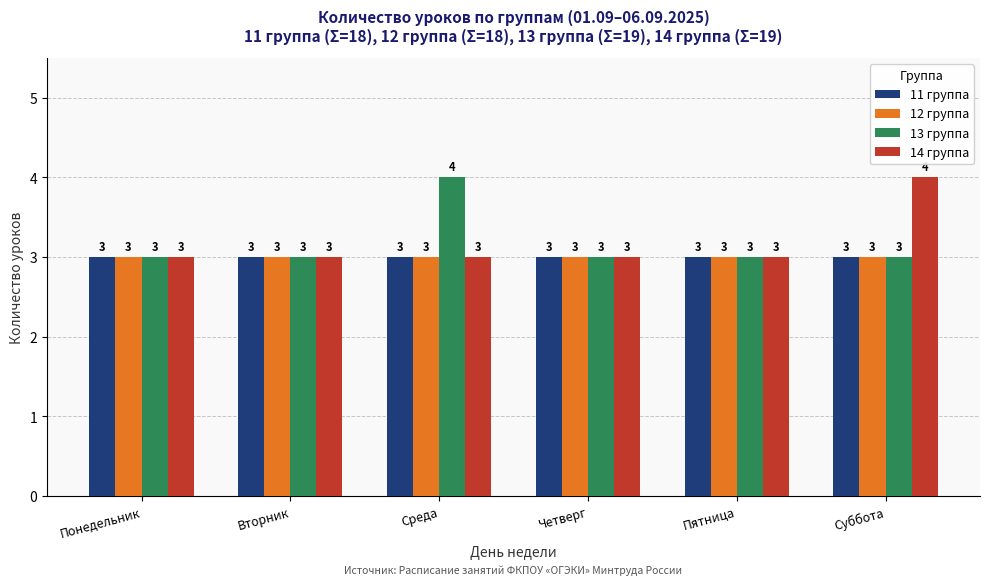

What is the sum of the 13 группа values at Среда and Понедельник?

7